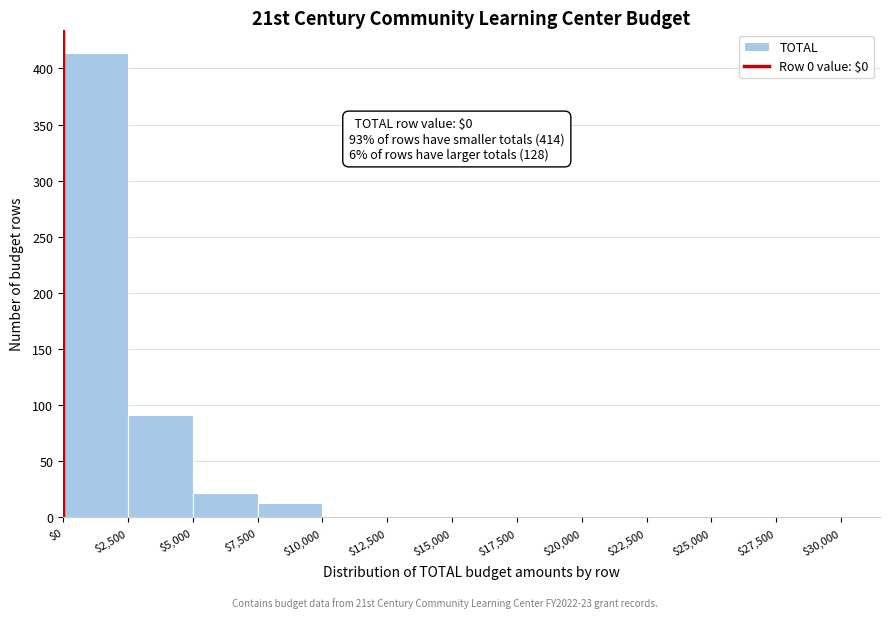

Which range on the x-axis has the tallest bar?

$0 to $2,500